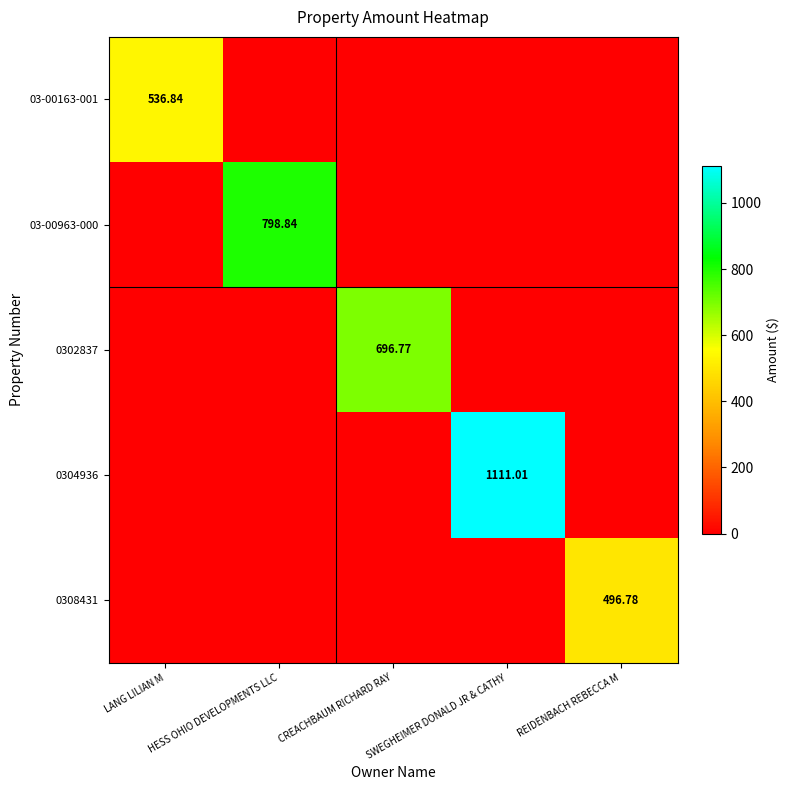

What is the maximum value shown in the chart?

1111.0